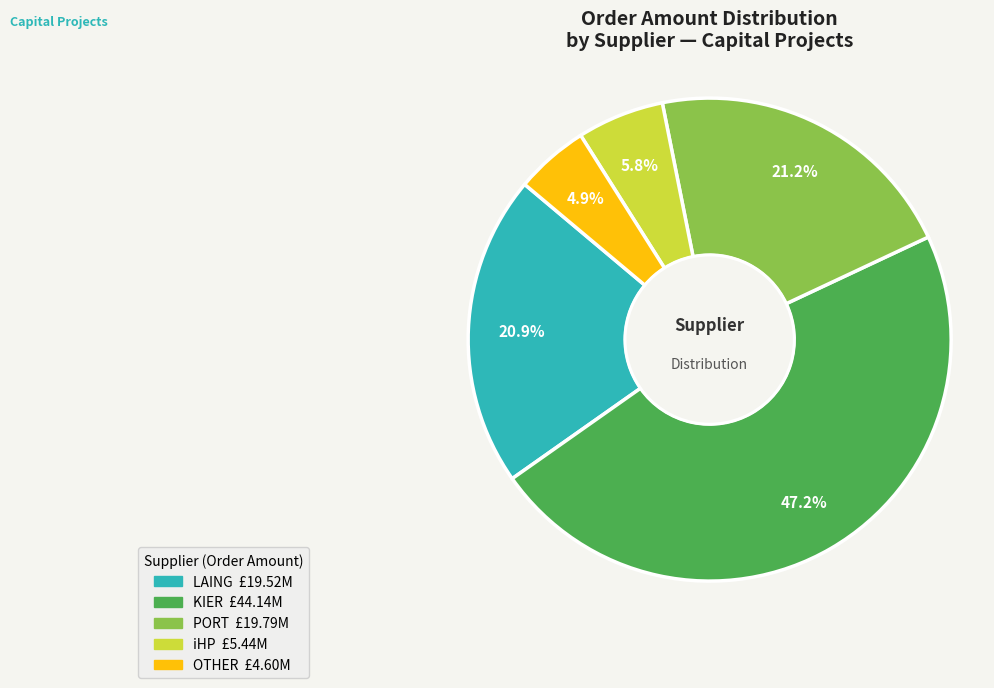

To the nearest percent, what is the difference between the largest and smallest slice percentages?

42%